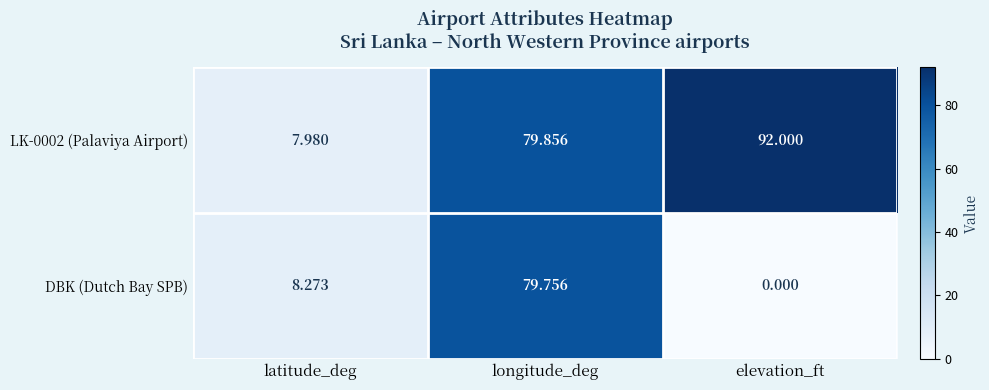

At which category is the sum across all series the highest?

longitude_deg